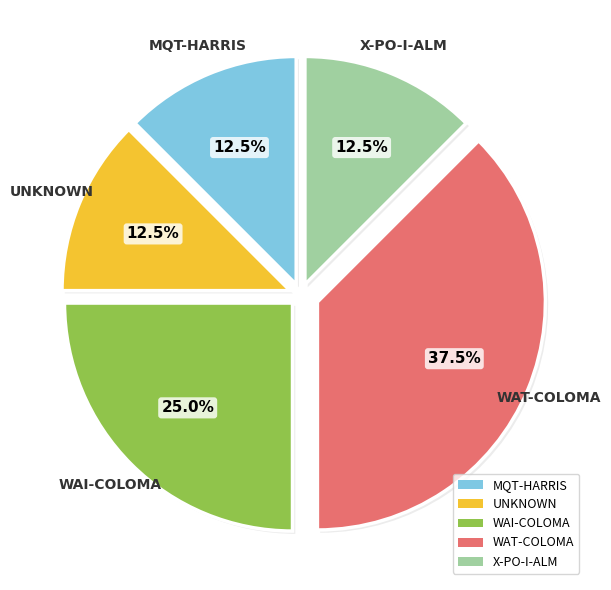

Between X-PO-I-ALM and WAI-COLOMA, which is larger?

WAI-COLOMA